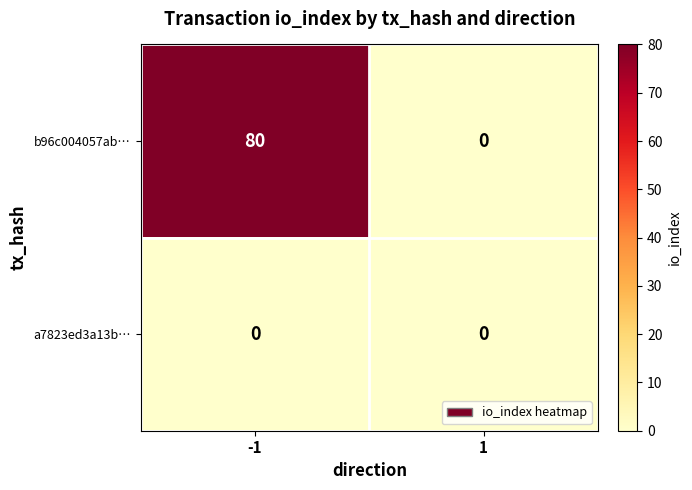

The value of a7823ed3a13b… at -1 is 0. True or false?

True